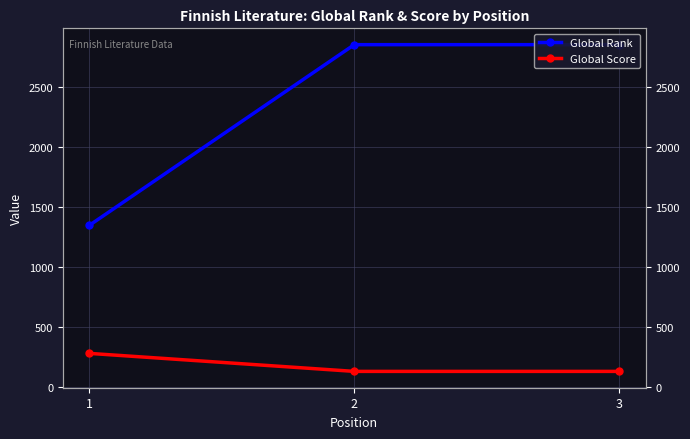

What is the value of the Global Rank point at the 2nd from the left?

2854